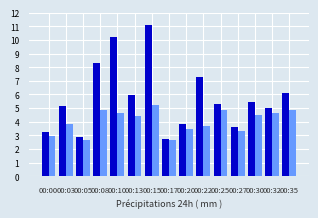

What is the minimum value shown in the chart?

2.6